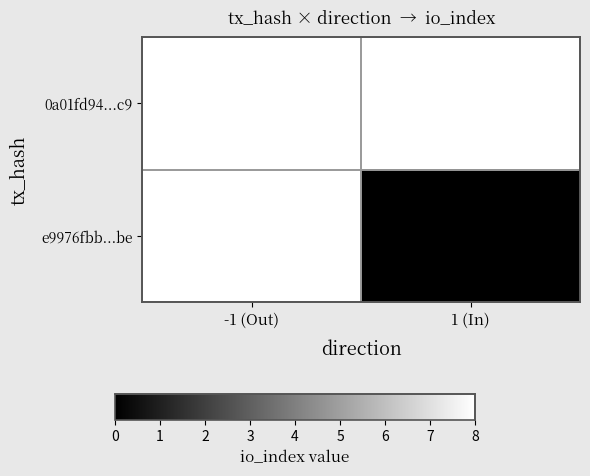

The 0a01fd94...c9 series shows 8.0 at -1 (Out). True or false?

True